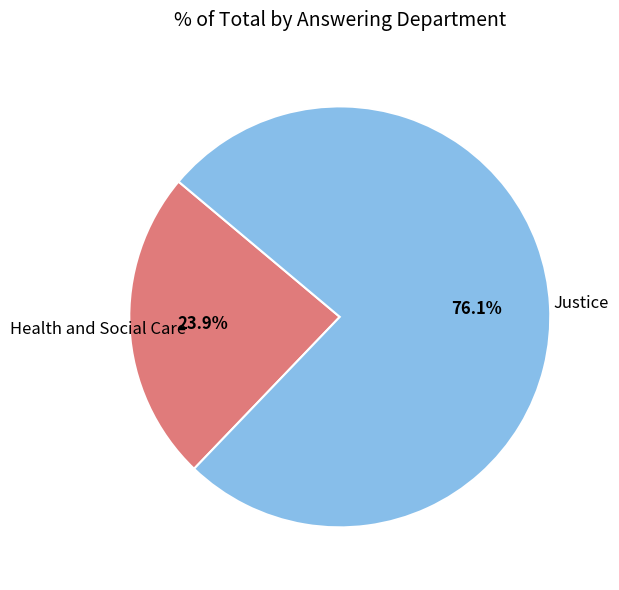

To the nearest percent, what percentage of the pie is Health and Social Care?

24%